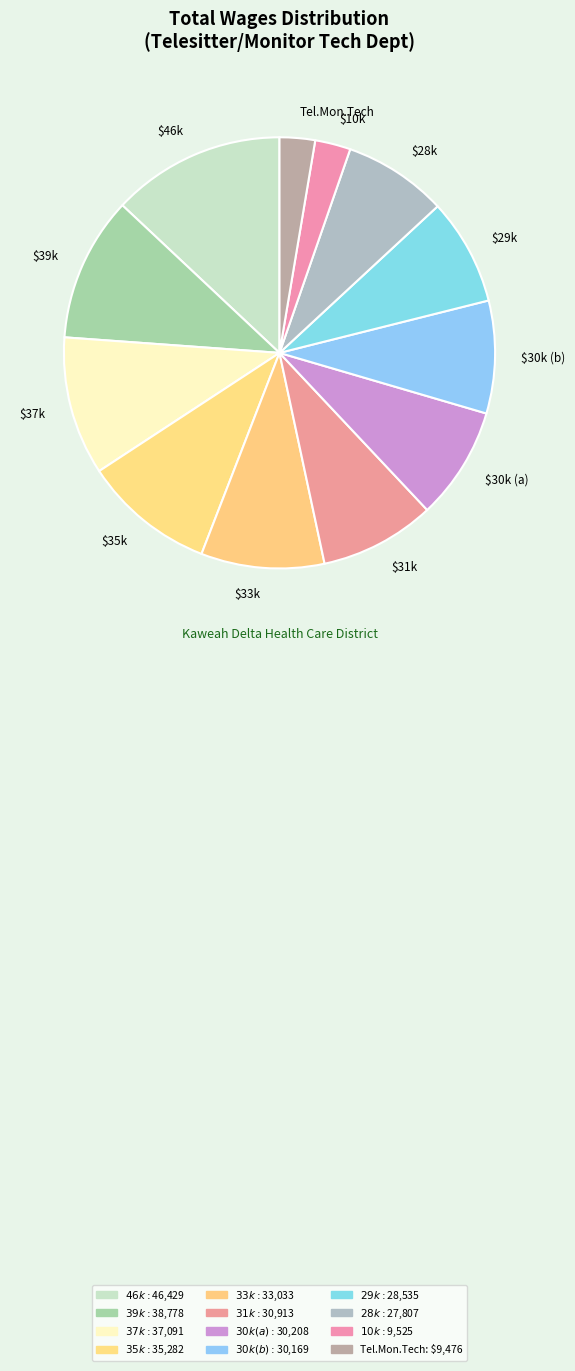

Is there a majority slice in this chart?

No